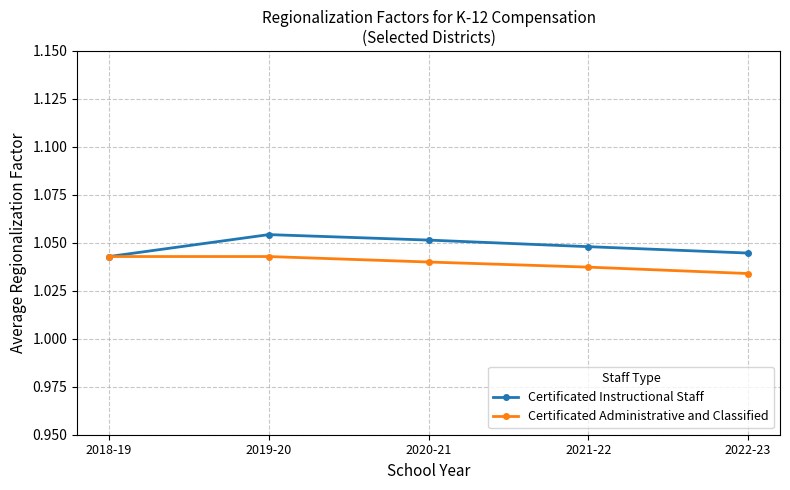

At how many categories does at least one series exceed 1?

5